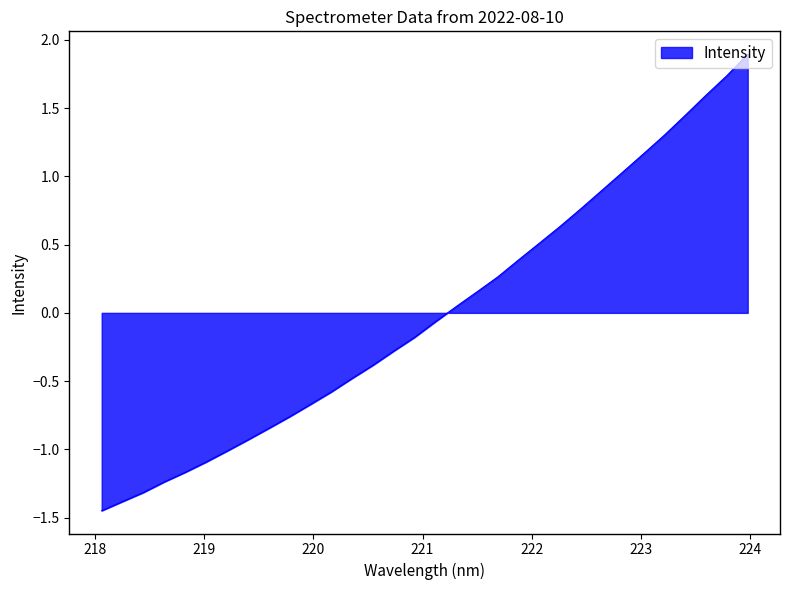

What is the maximum value shown in the chart?

1.9